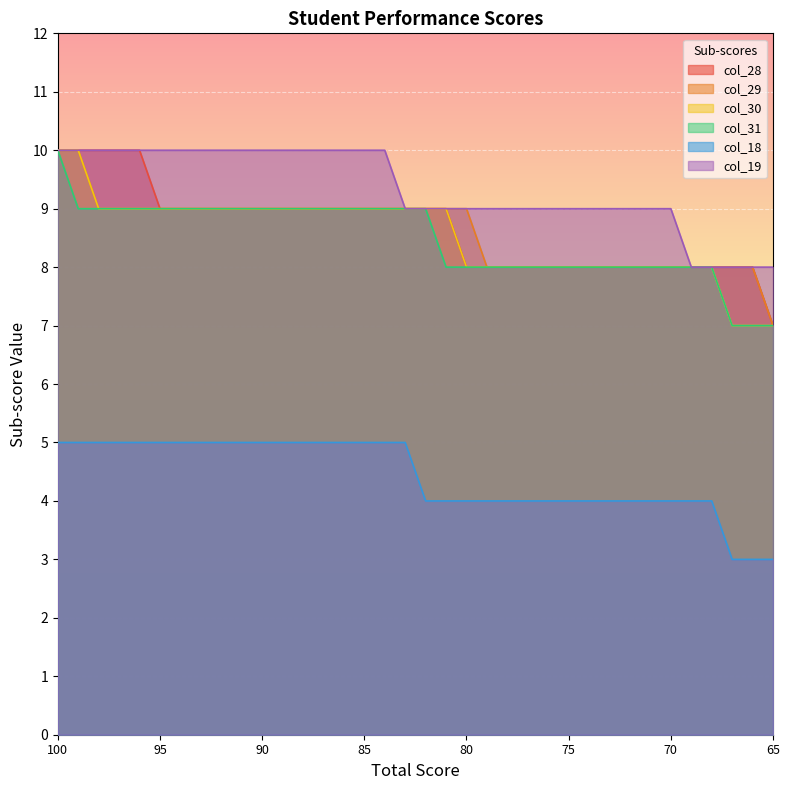

What is the highest value of the col_30 series?

10